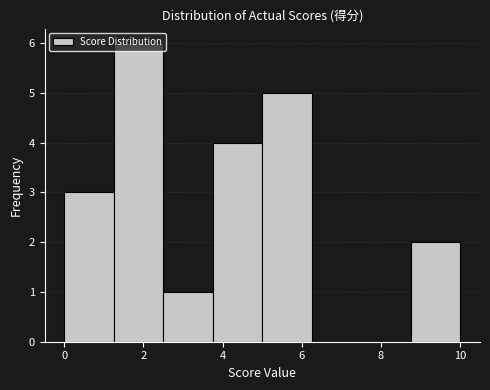

How tall is the bar that spans 5.00 to 6.25 on the x-axis? Neither the bar edges nor the heights are printed on the chart, so give them approximately, as read against the axes.

5